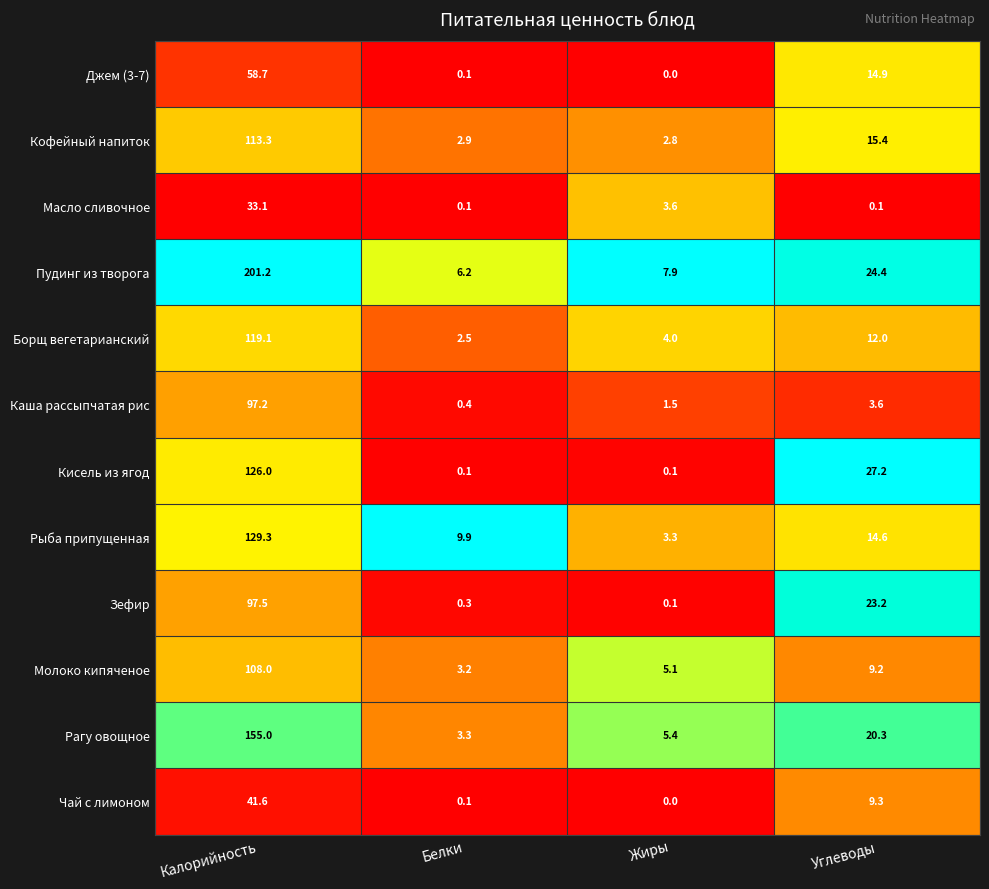

How many series are shown in this chart?

12